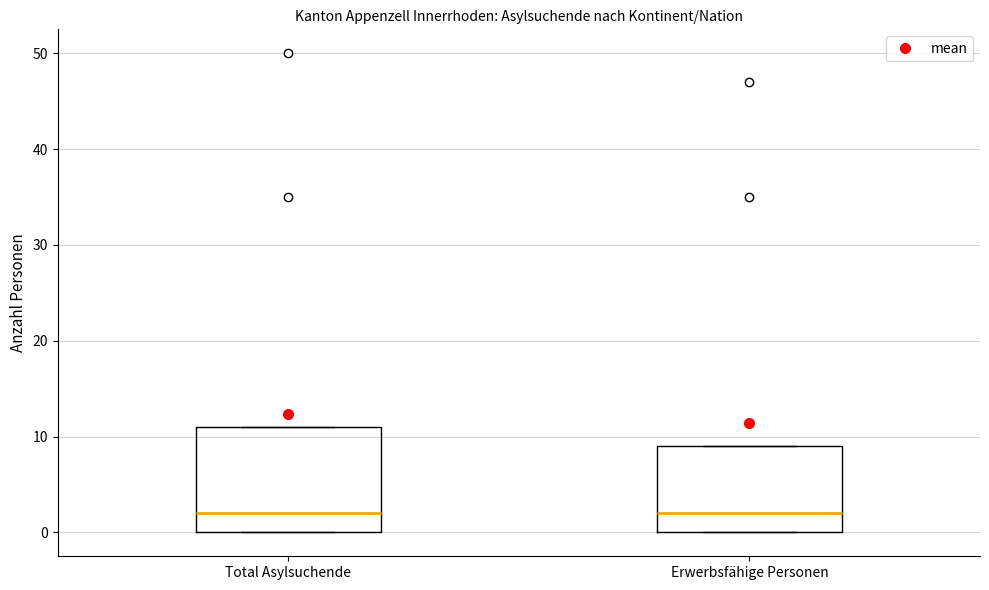

Comparing the boxes themselves (not the whiskers), which one is the tallest?

Total Asylsuchende